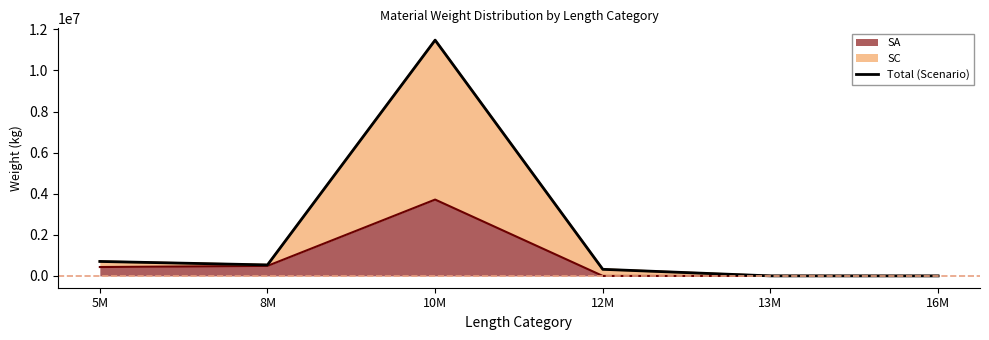

How many data points are above 536010?

2